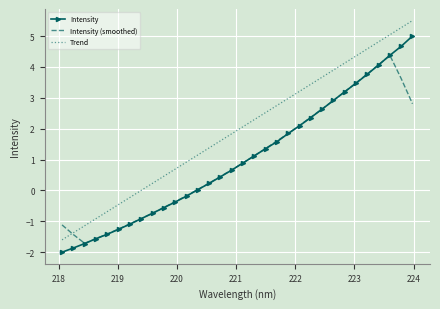

What is the smallest value displayed?

-2.0